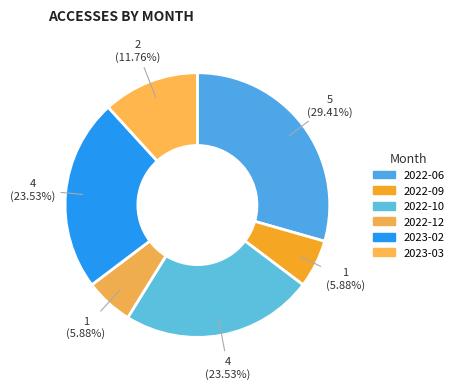

How many slices are in this pie chart?

6